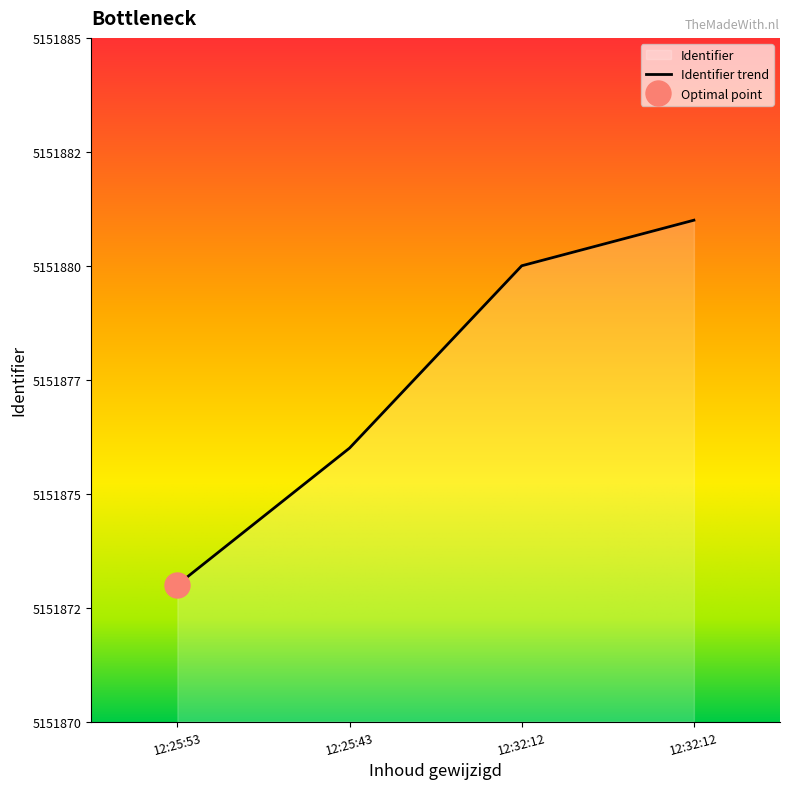

True or false: the data shows 2534146 at 12:25:53.

False